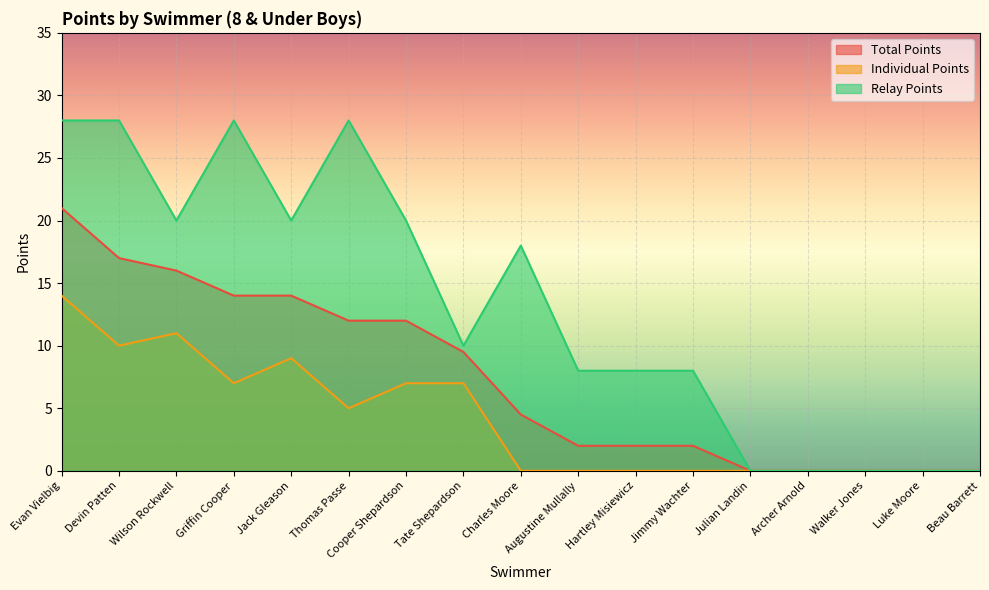

What is the label of the 5th point from the left?

Jack Gleason